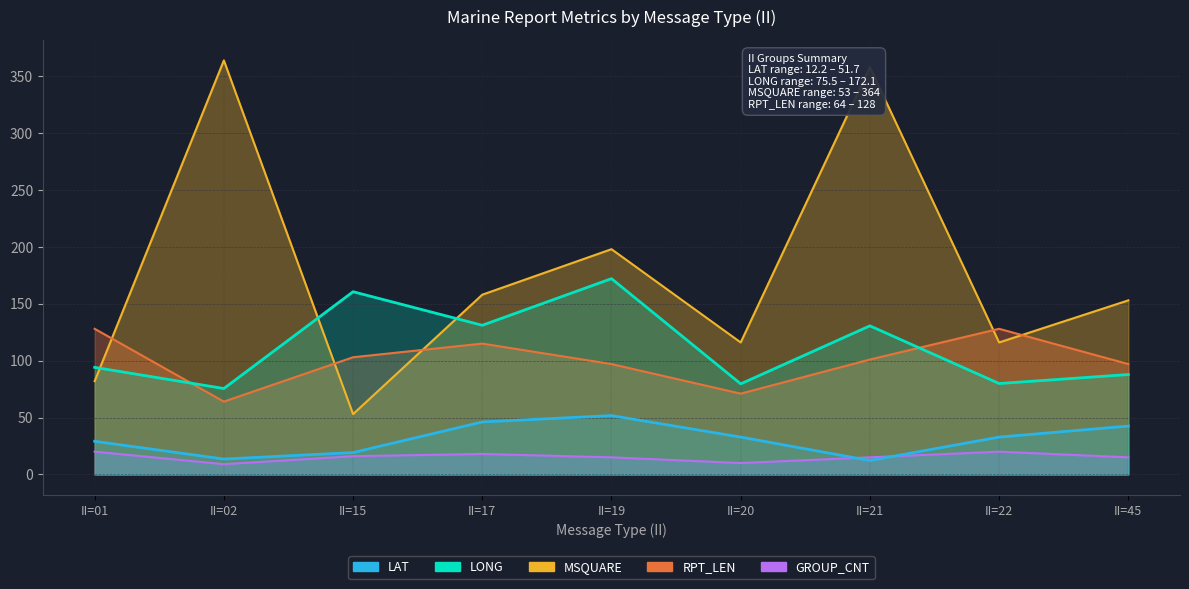

What is the difference between the second highest and second lowest values in the MSQUARE series?

276.0